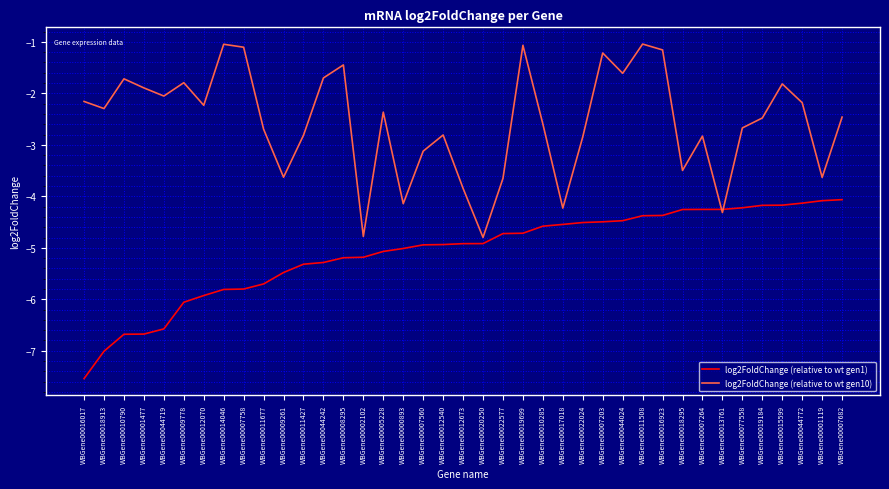

The value of log2FoldChange (relative to wt gen10) at WBGene00012673 is -3.8. True or false?

True